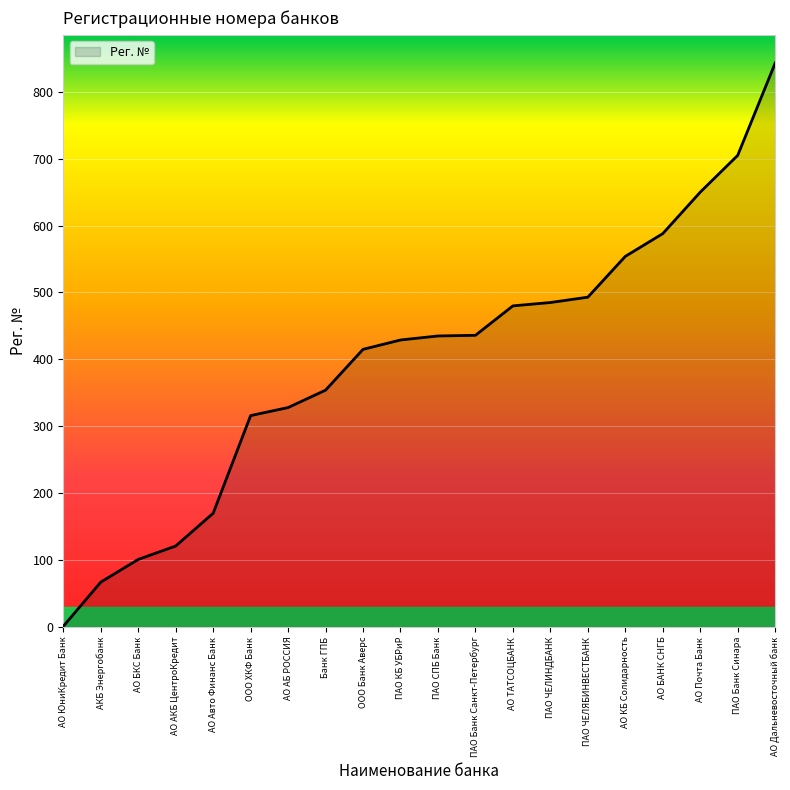

What is the difference between the values at АО ТАТСОЦБАНК and ООО ХКФ Банк?

164